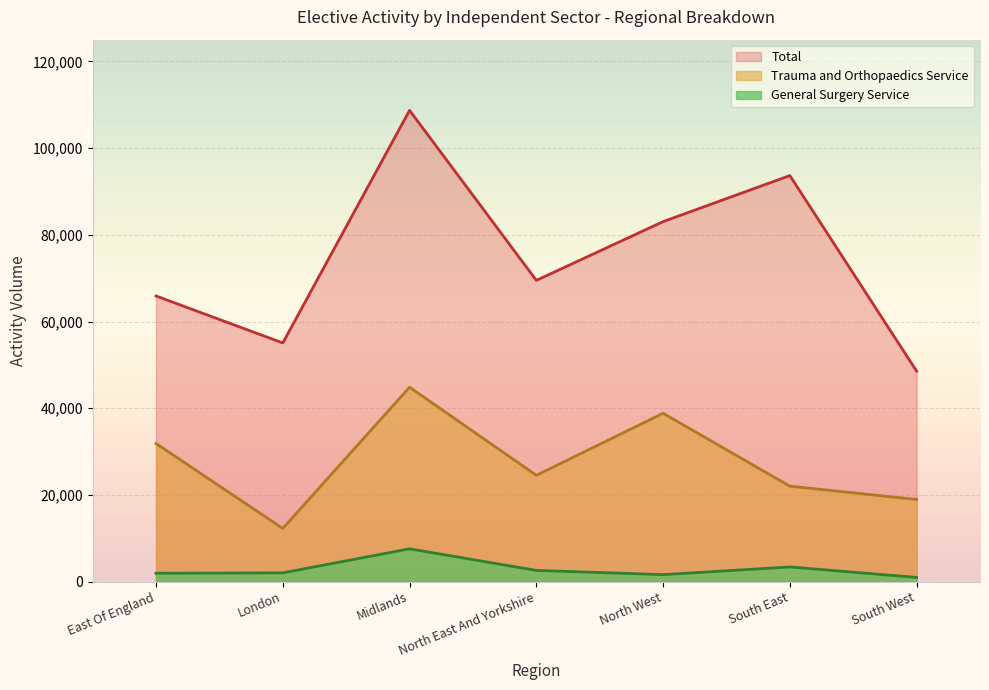

The value of Total at London is 55055. True or false?

True